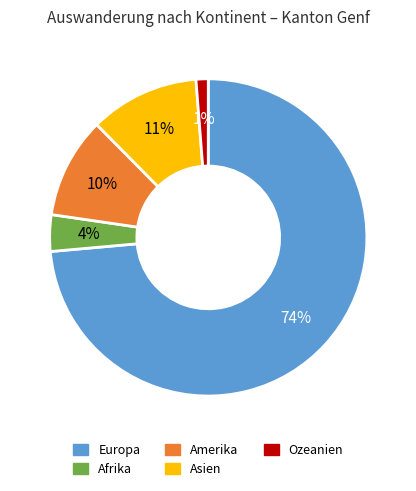

To the nearest percent, what is the average slice percentage?

20%